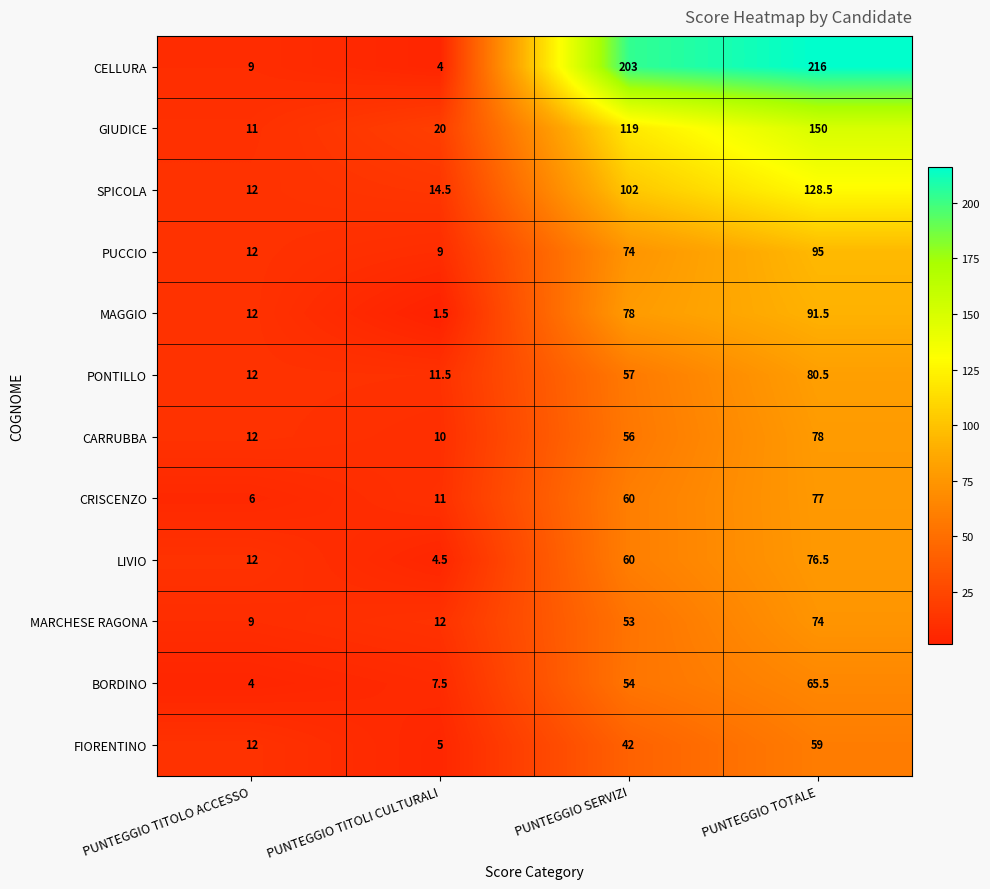

What is the difference between the maximum and minimum values in the LIVIO series?

72.0